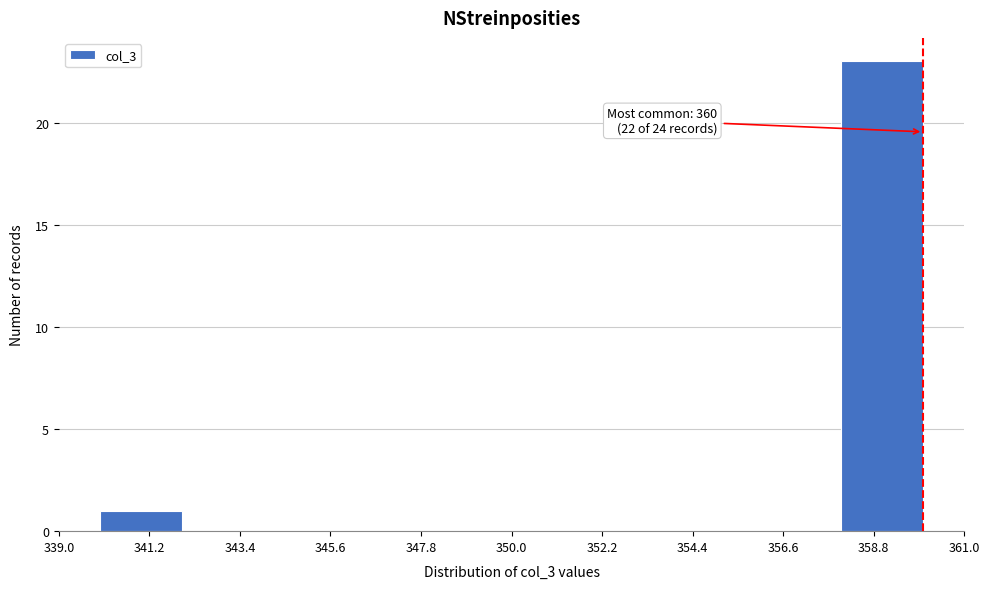

Over which range of the x-axis is the bar tallest?

358 to 360